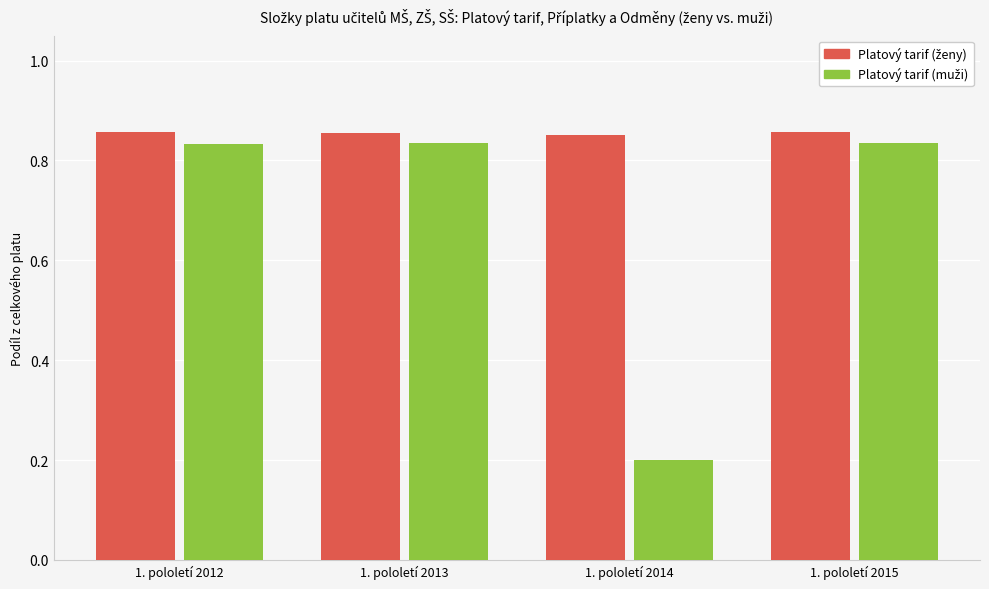

What is the spread (max minus min) of values at 1. pololetí 2014?

0.7